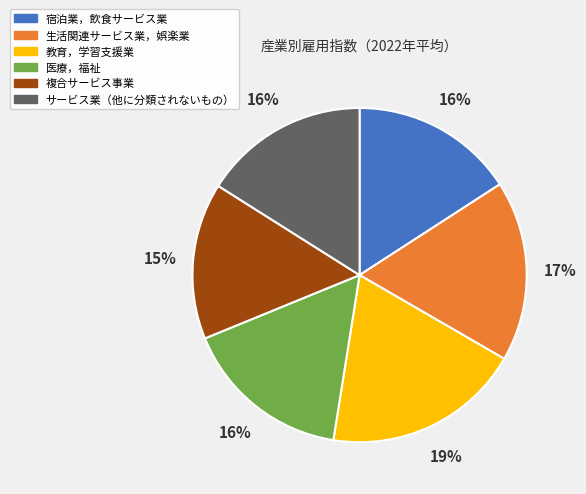

Does 宿泊業，飲食サービス業 account for over 50% of the chart?

No